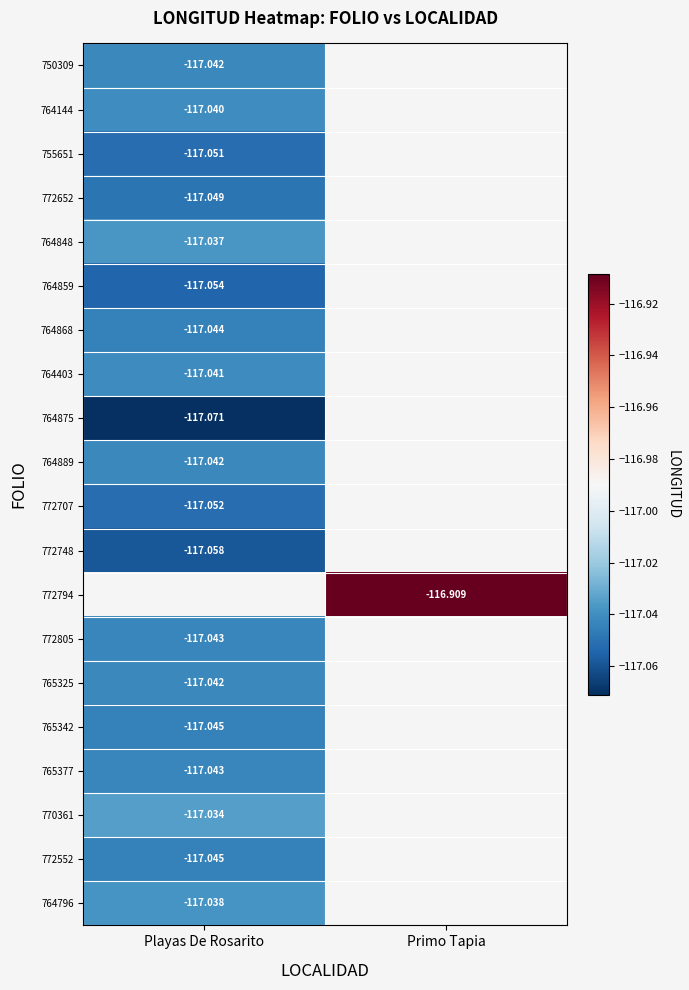

Between Playas De Rosarito and Primo Tapia, which is larger?

Primo Tapia